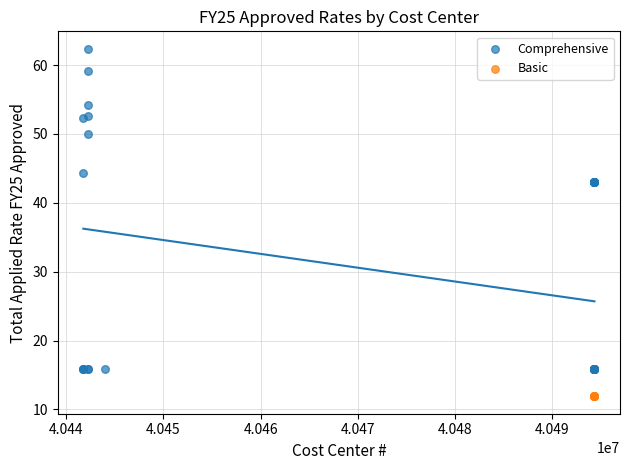

Which series reaches the maximum Y coordinate?

Comprehensive